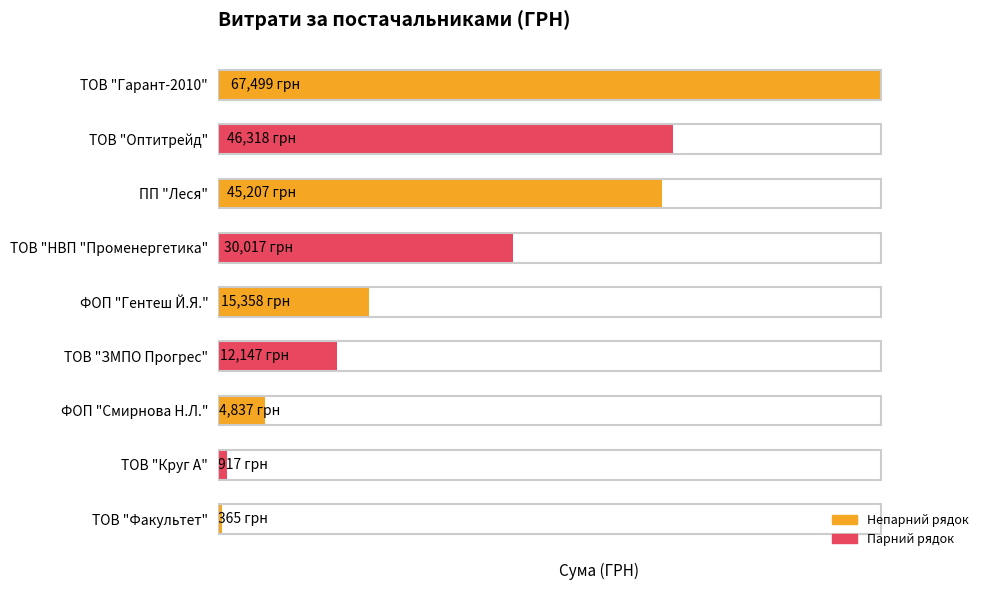

What is the average value?

24740.7